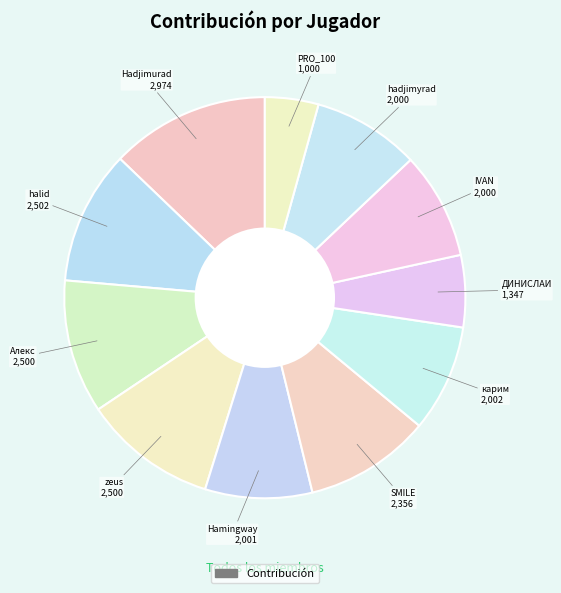

How many slices are in this pie chart?

11